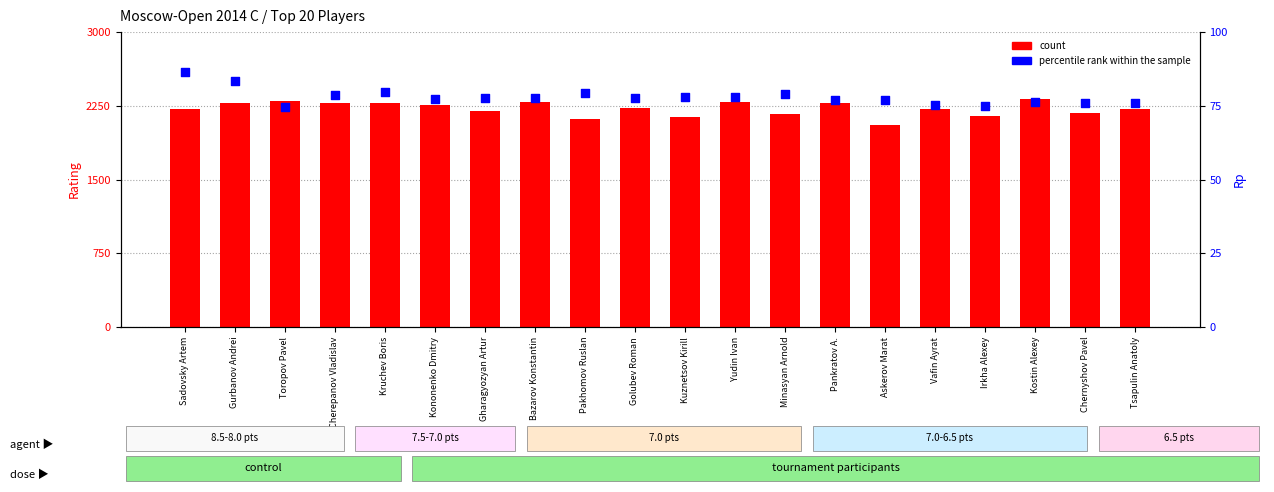

Which series has the largest total across all categories?

percentile rank within the sample